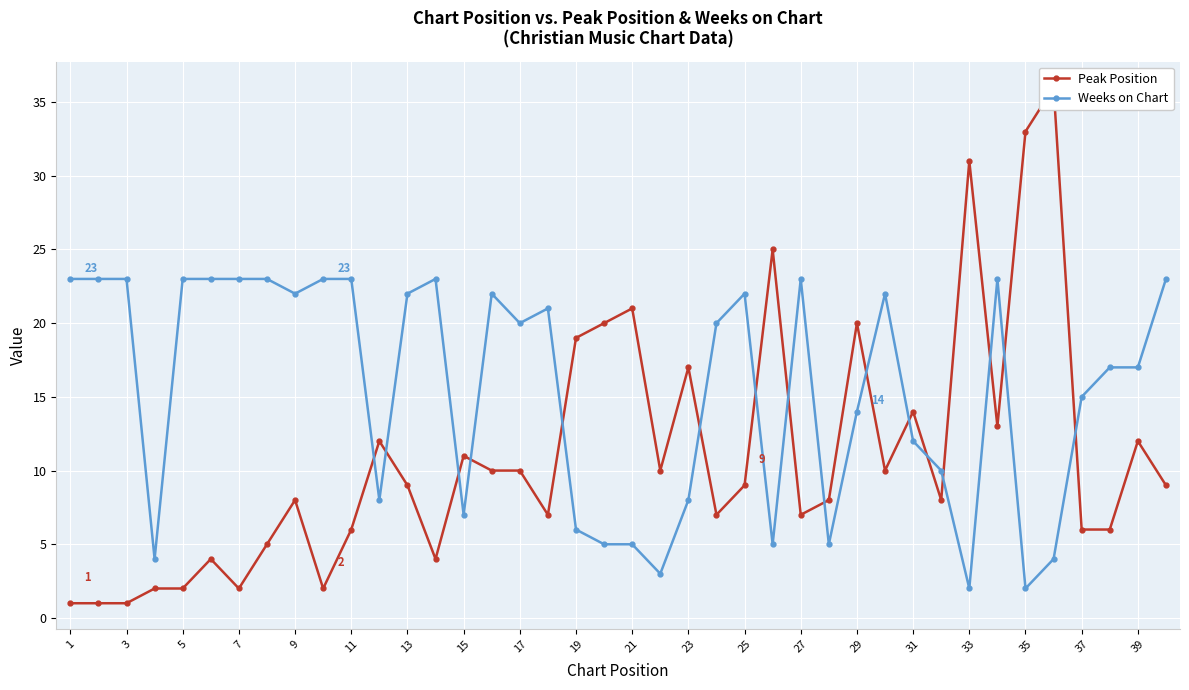

Is it true that Weeks on Chart equals 9 at 29?

False